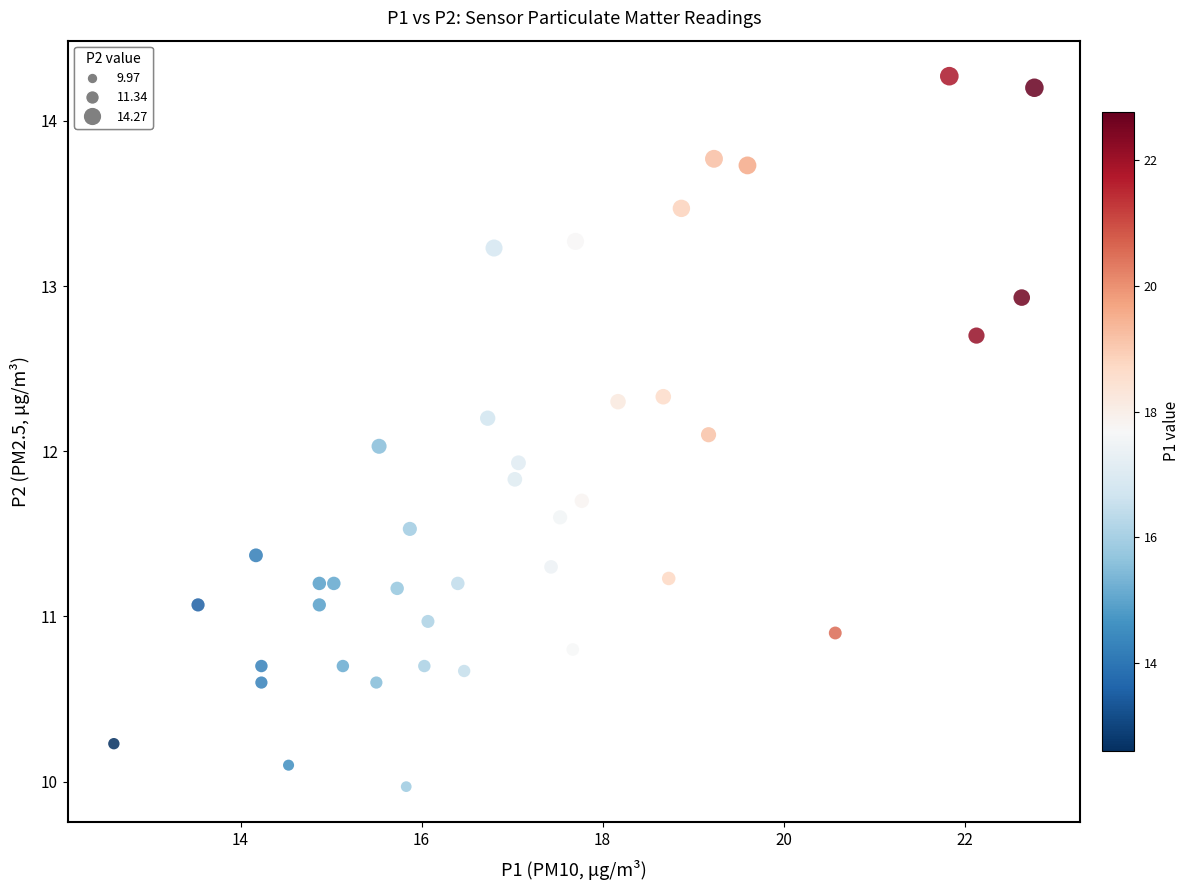

What is the range of Y values (max minus min)?

4.3